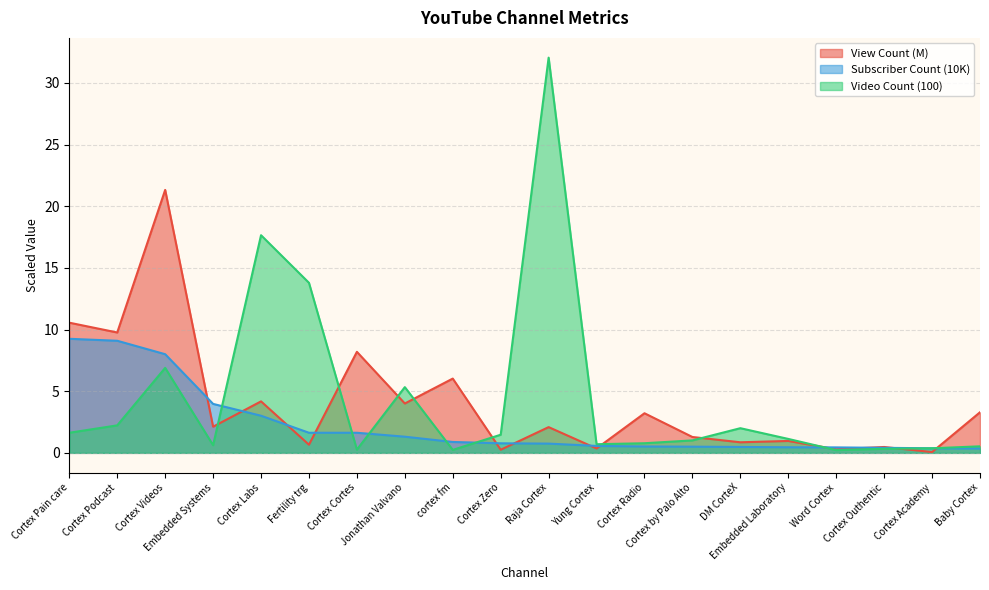

What is the label of the 10th point from the left?

Cortex Zero